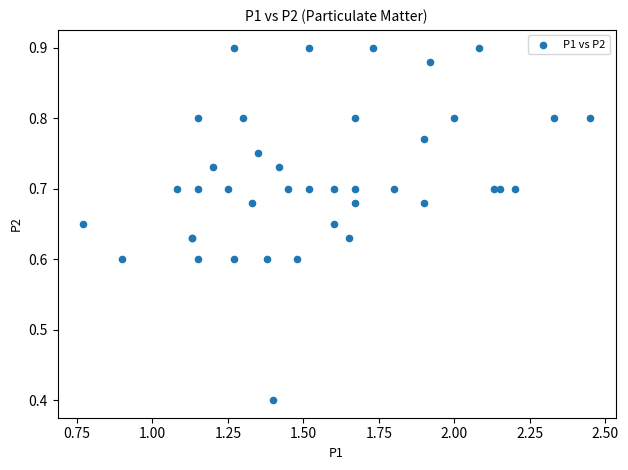

What Y value in the scatter plot is closest to 0?

0.4